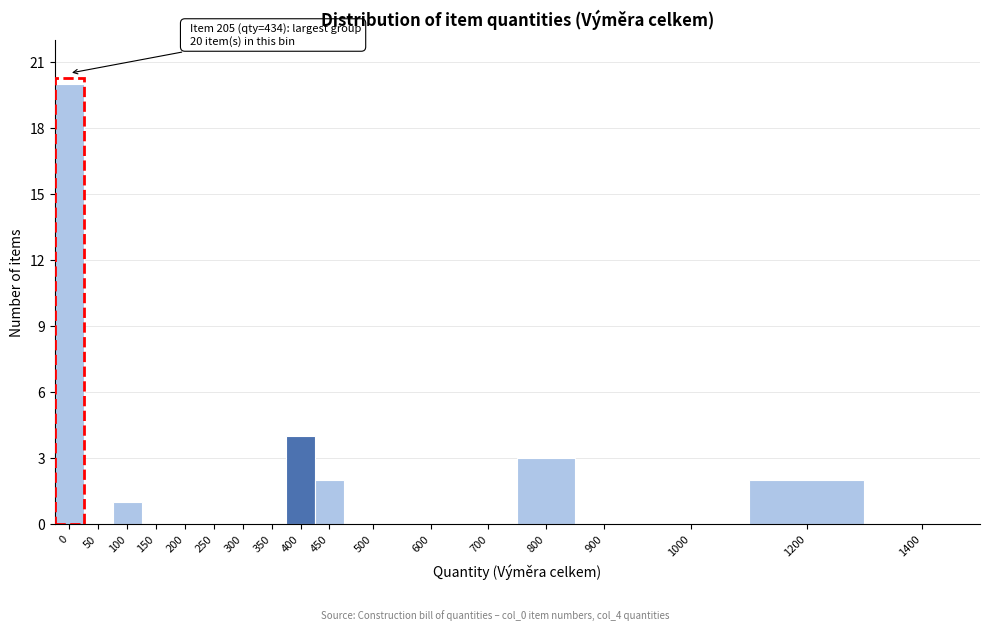

Reading left to right, transcribe all the data shown in this chart.

0=20	50=0	100=1	150=0	200=0	250=0	300=0	350=0	400=4	450=2	500=0	600=0	700=0	800=3	900=0	1000=0	1200=2	1400=0